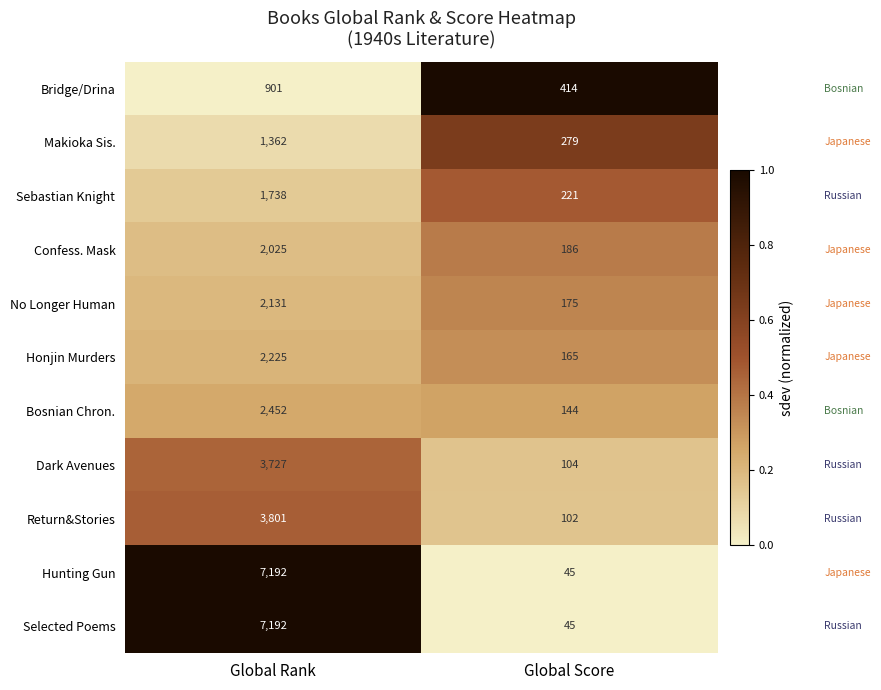

Read the Sebastian Knight value at Global Score.

221